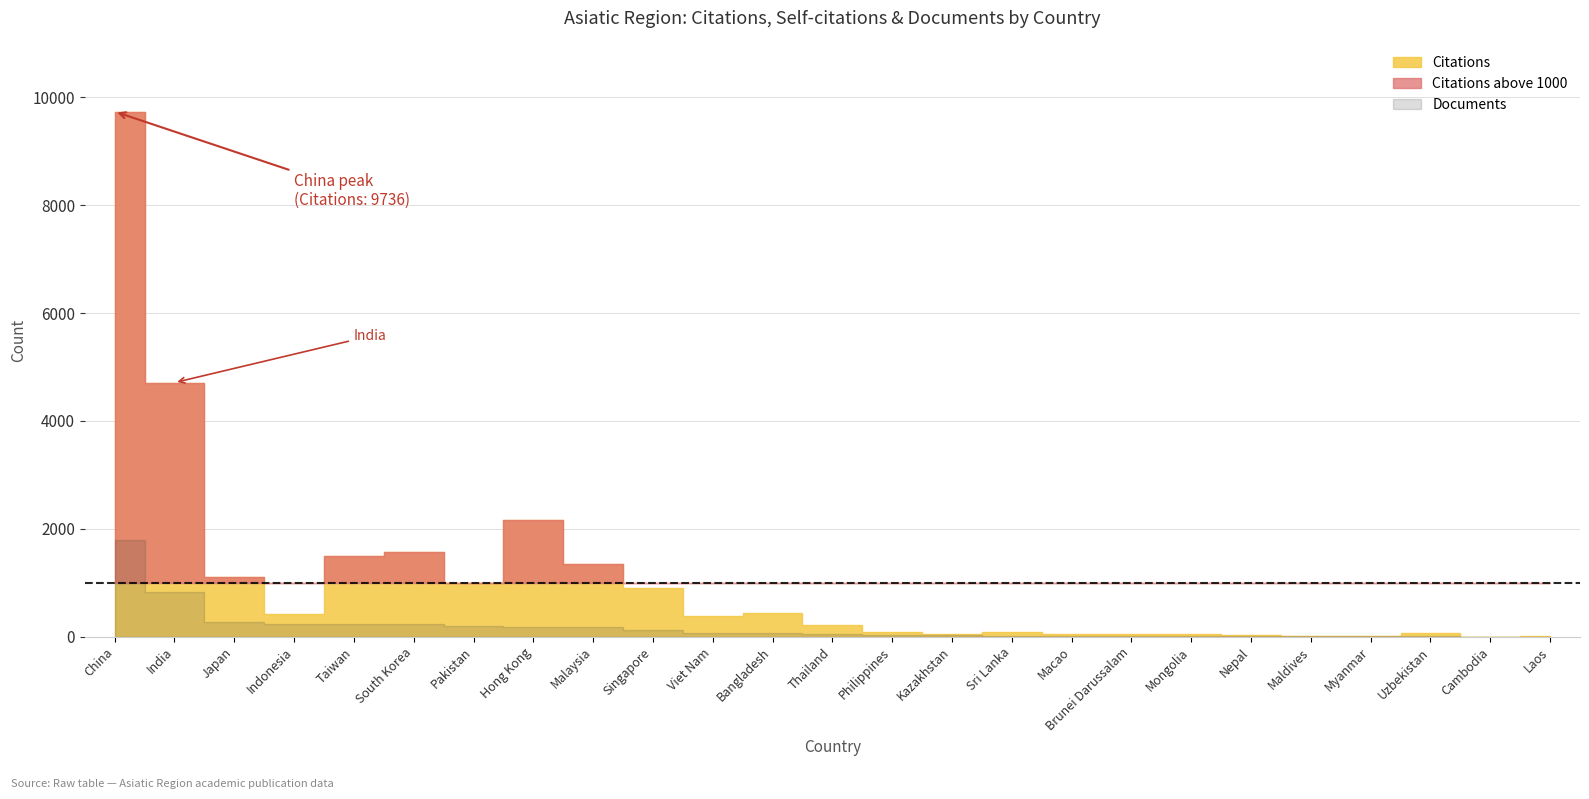

True or false: Self-citations and Citations intersect in this chart.

False